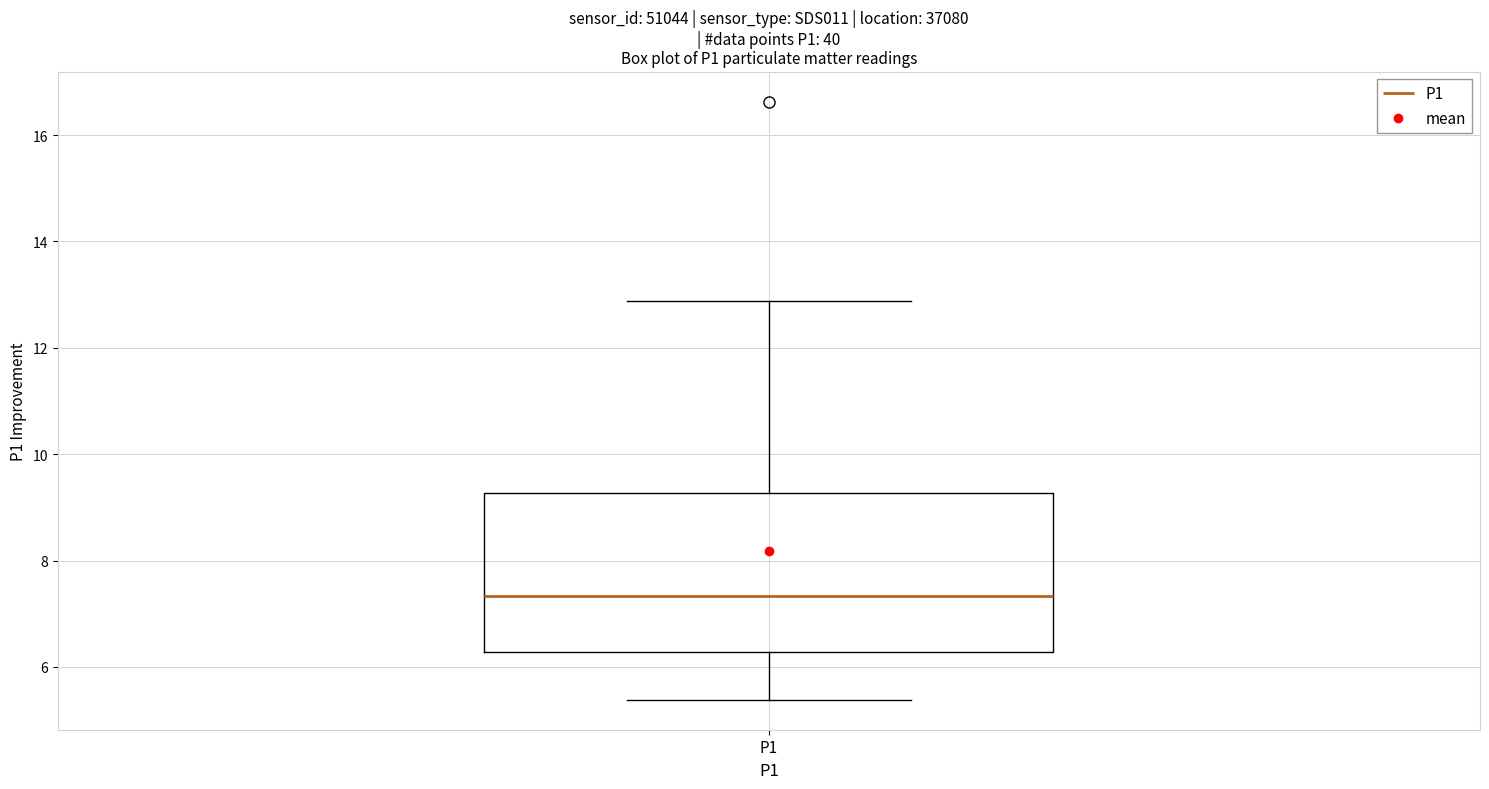

Read this box plot against the y-axis: the position of the median line, the range covered by the box, and the ends of both whiskers. The values are not printed on the chart, so give them approximately, as read against the axis.

median 7.4, box 6.2 to 9.2, whiskers 5.4 to 12.8